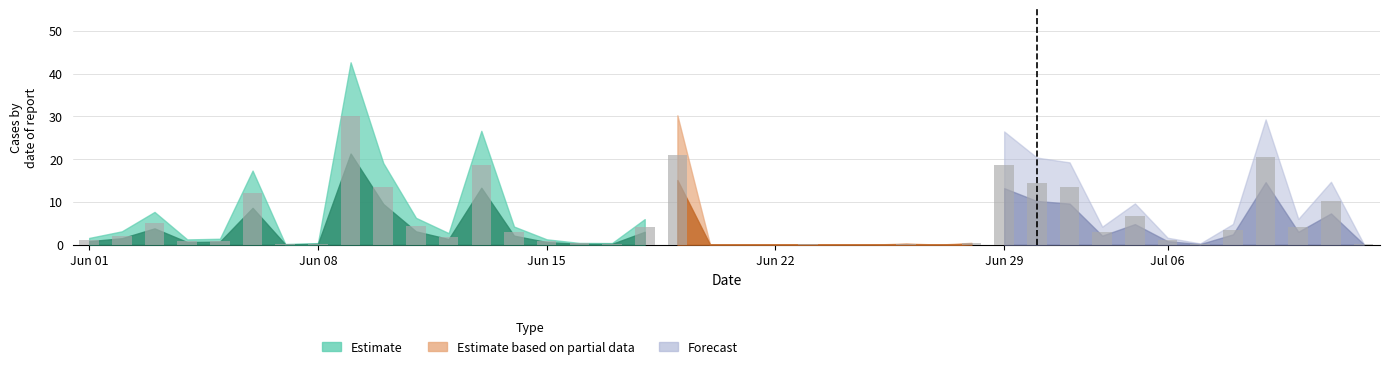

What is the greatest value displayed?

30.0